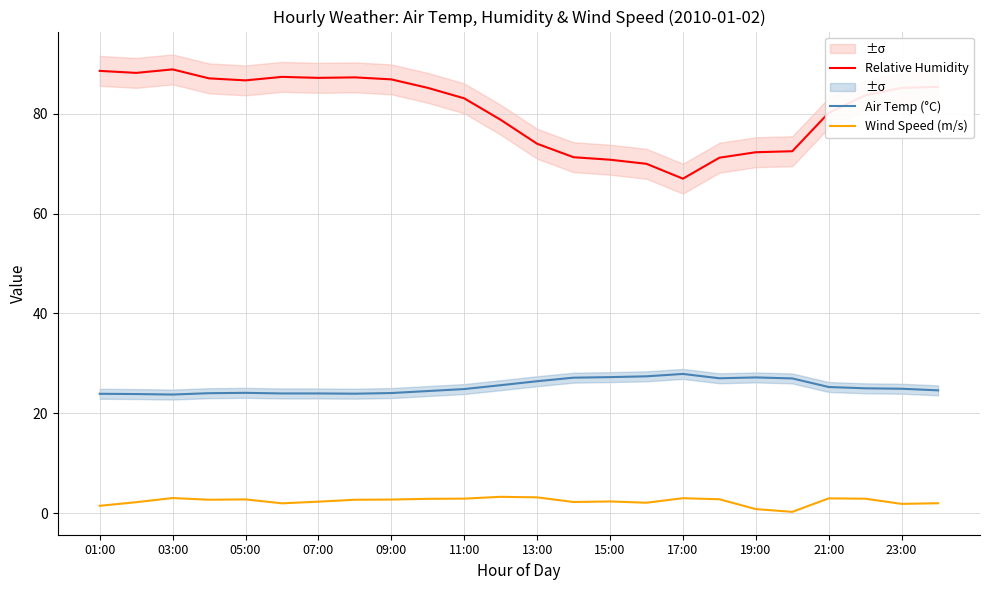

Which series has the widest spread of values?

Relative Humidity